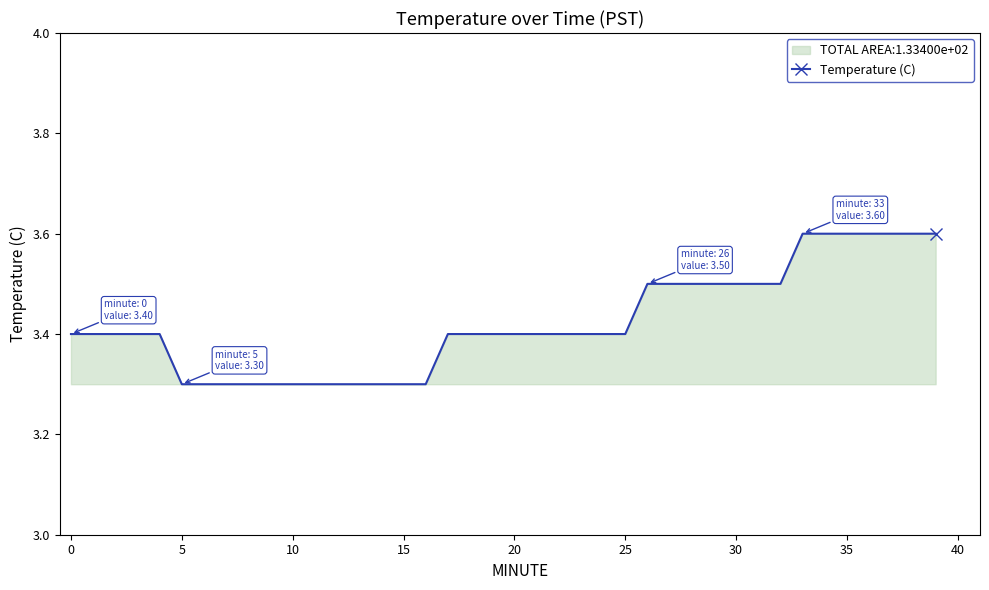

The value at 5 is 0.7. True or false?

False